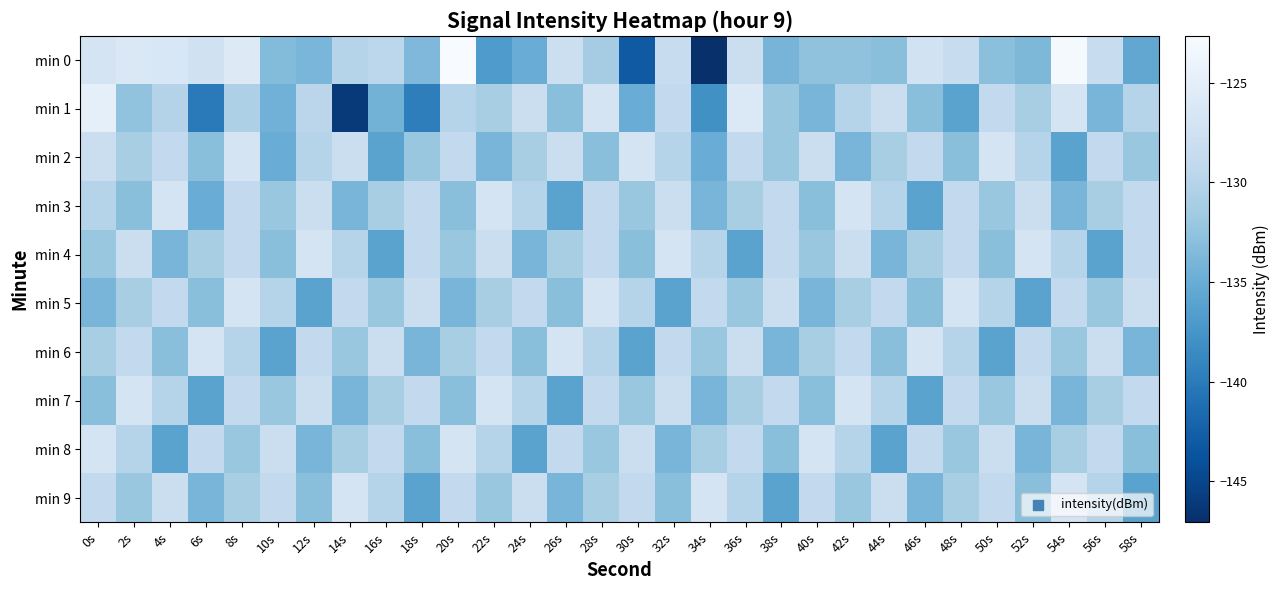

Which series changed the most between 16s and 30s?

min 0